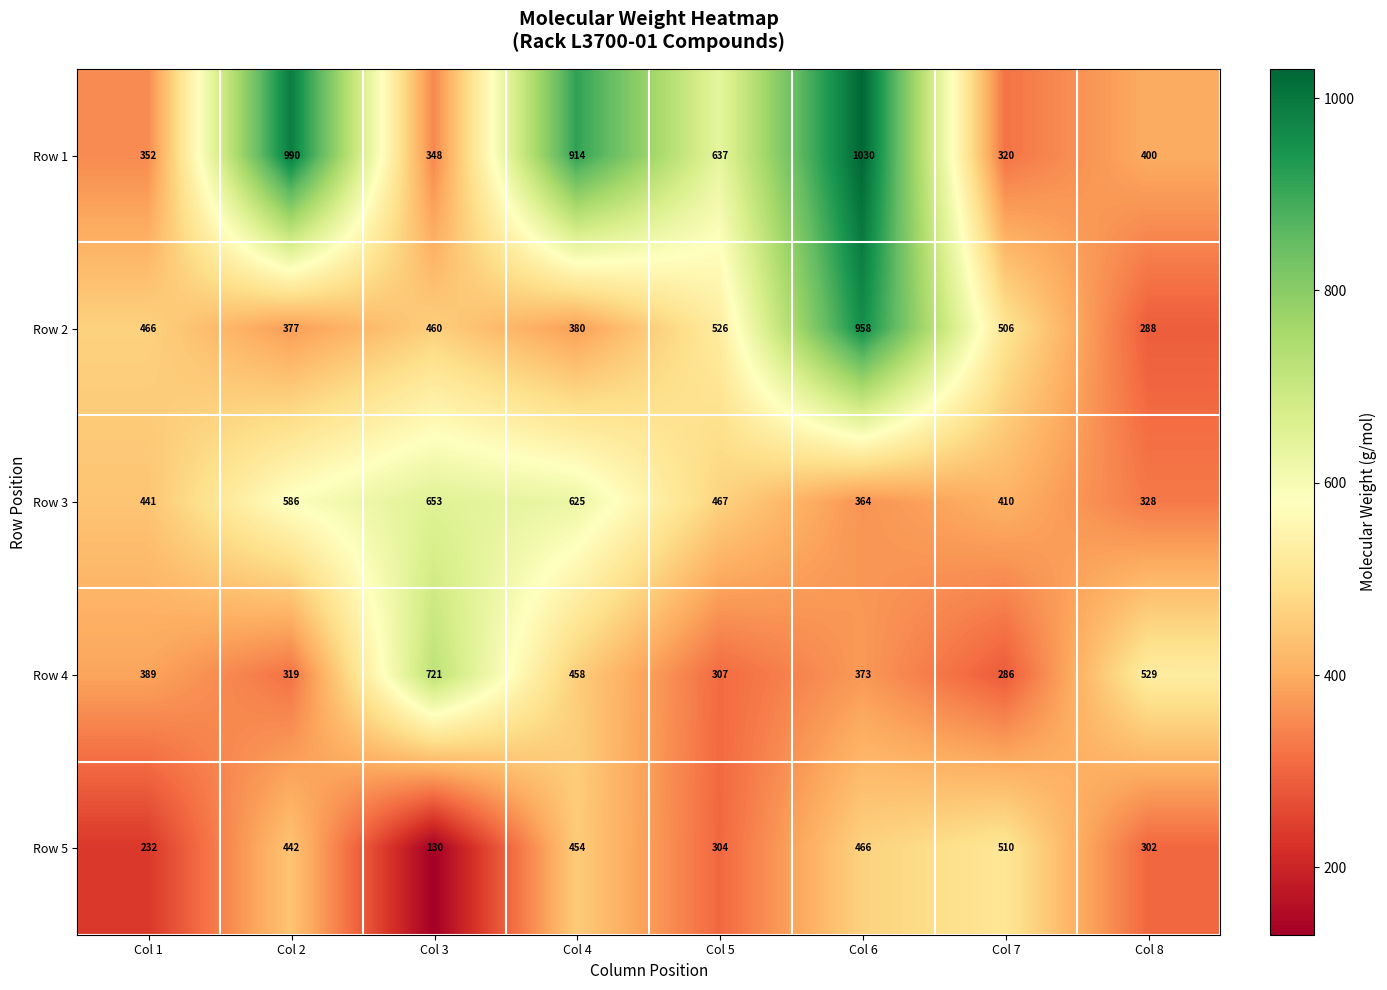

What is the total value across all series at Col 3?

2312